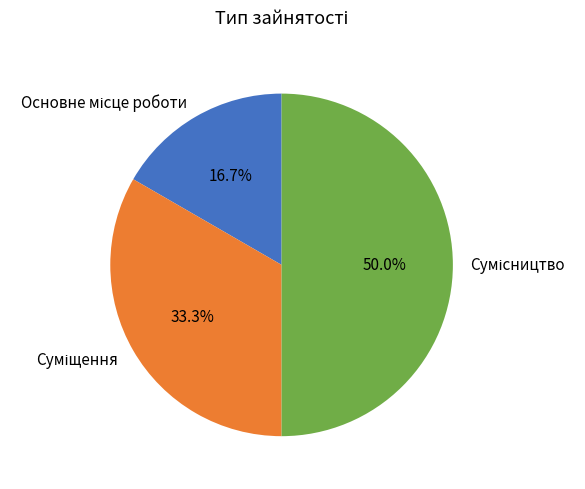

Which has a higher value, Суміщення or Сумісництво?

Сумісництво